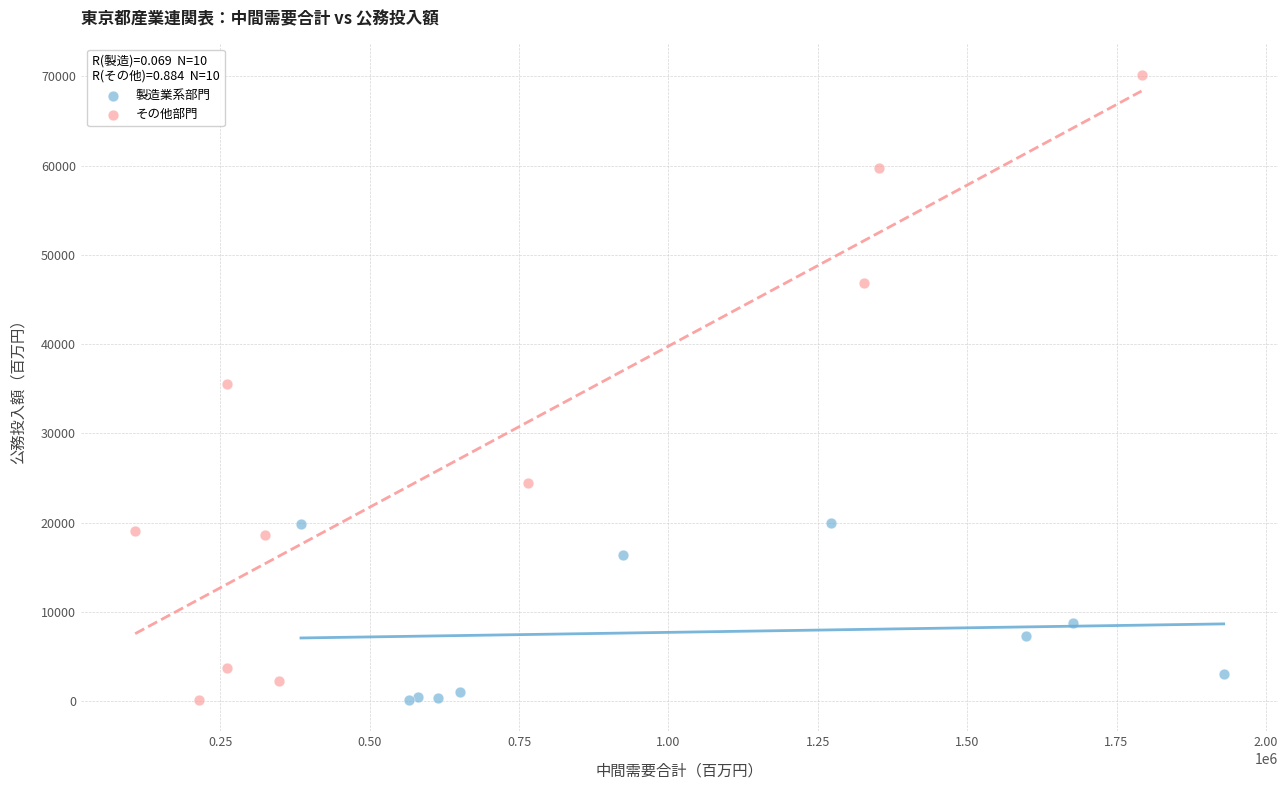

Which series has the widest spread of Y values?

その他部門